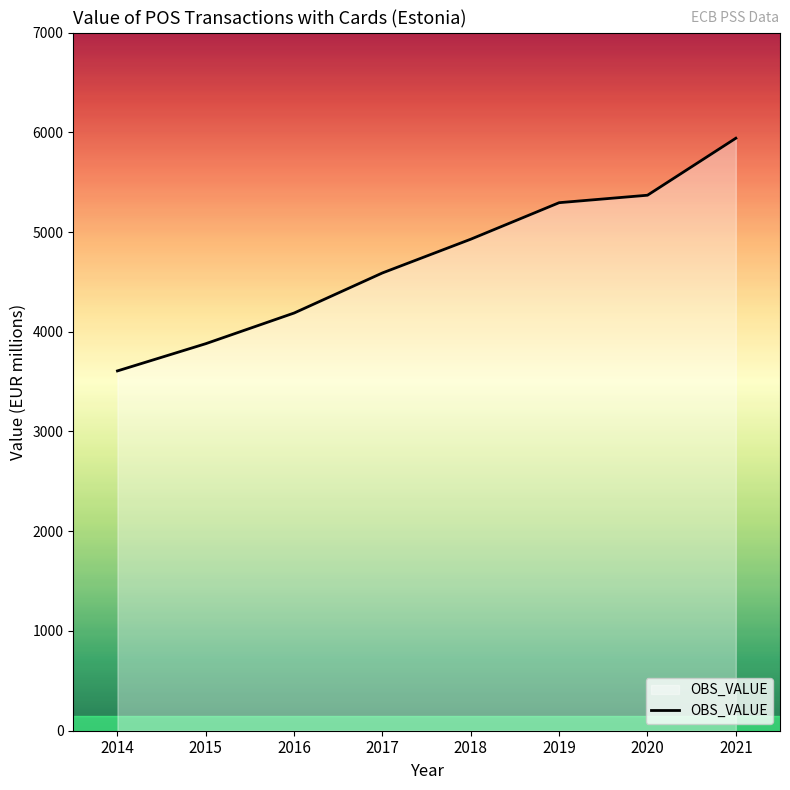

Where is the data nearest to the value 4773?

2018